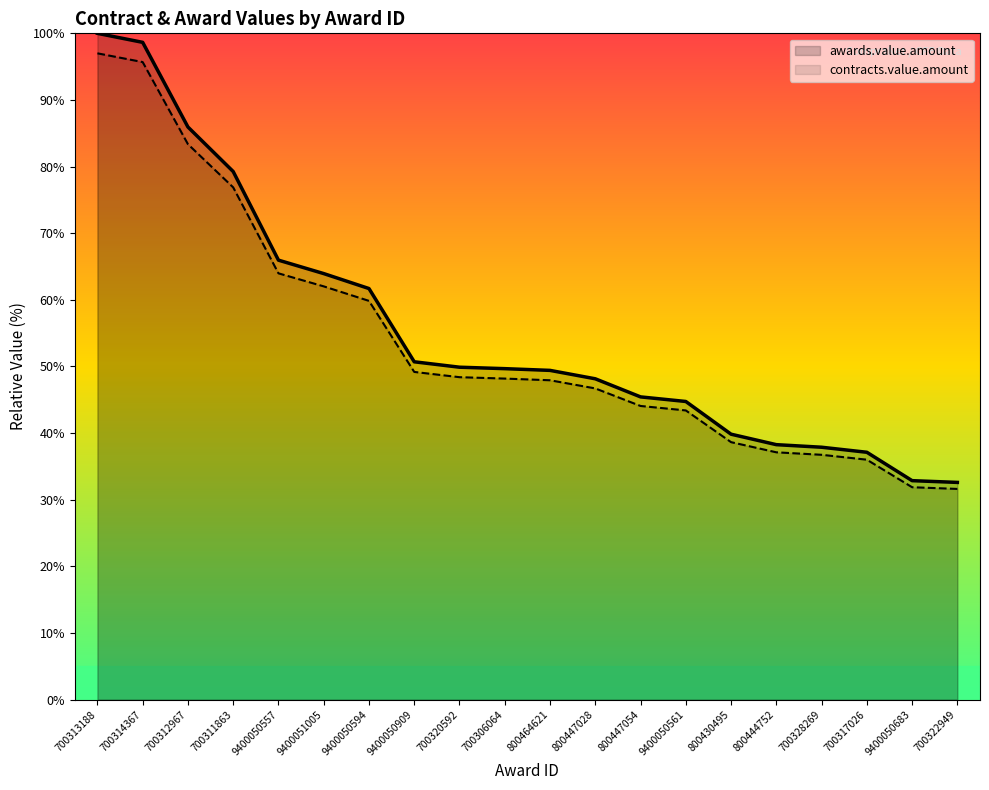

Where does the contracts.value.amount series first go above 49?

700313188